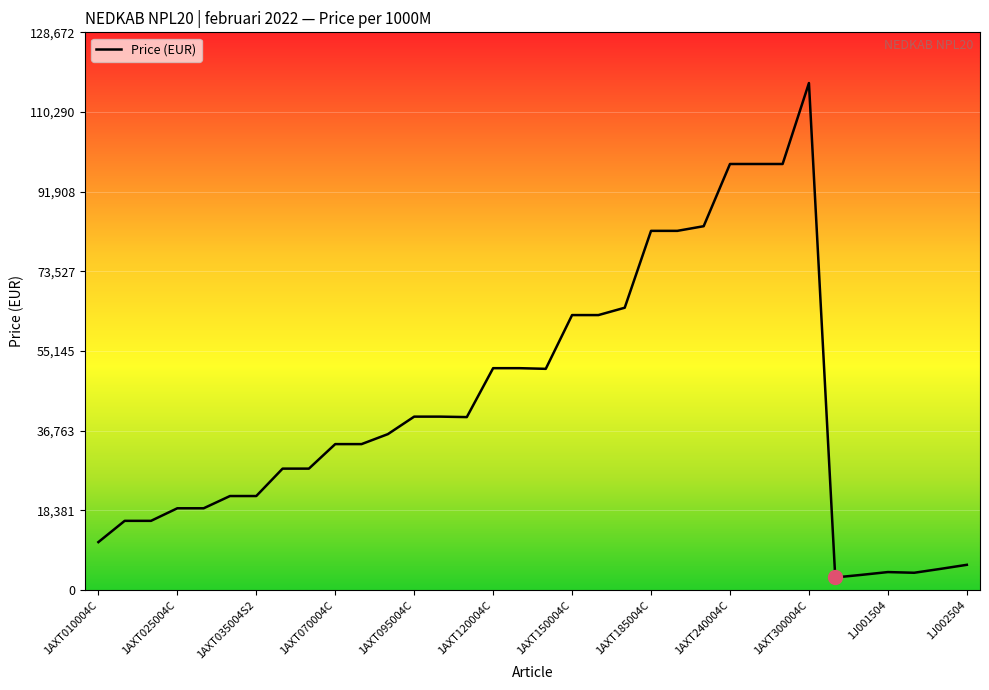

What is the minimum value shown in the chart?

2934.2